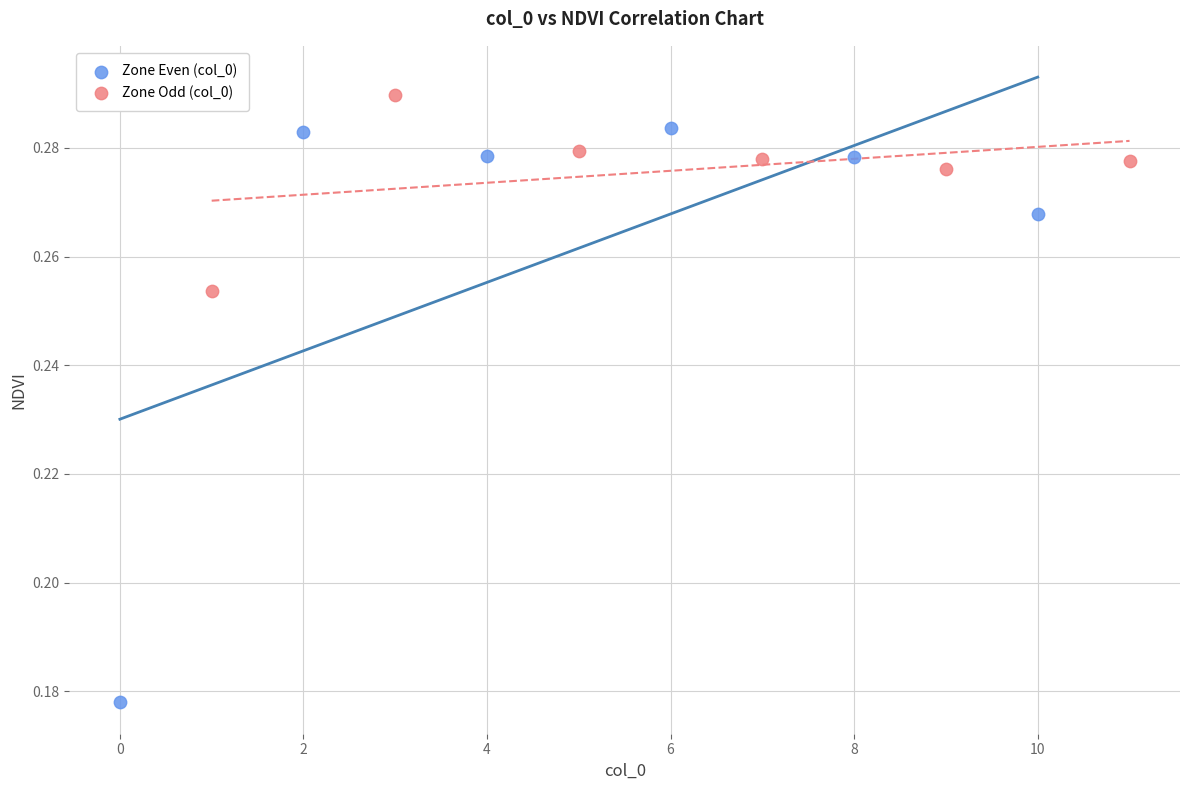

Which series contains the lowest Y value?

Zone Even (col_0)